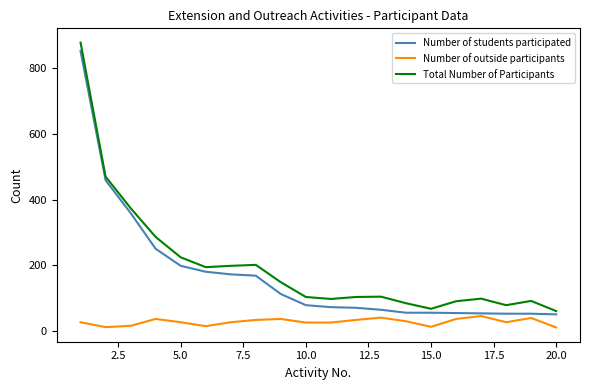

True or false: Number of outside participants and Total Number of Participants intersect in this chart.

False